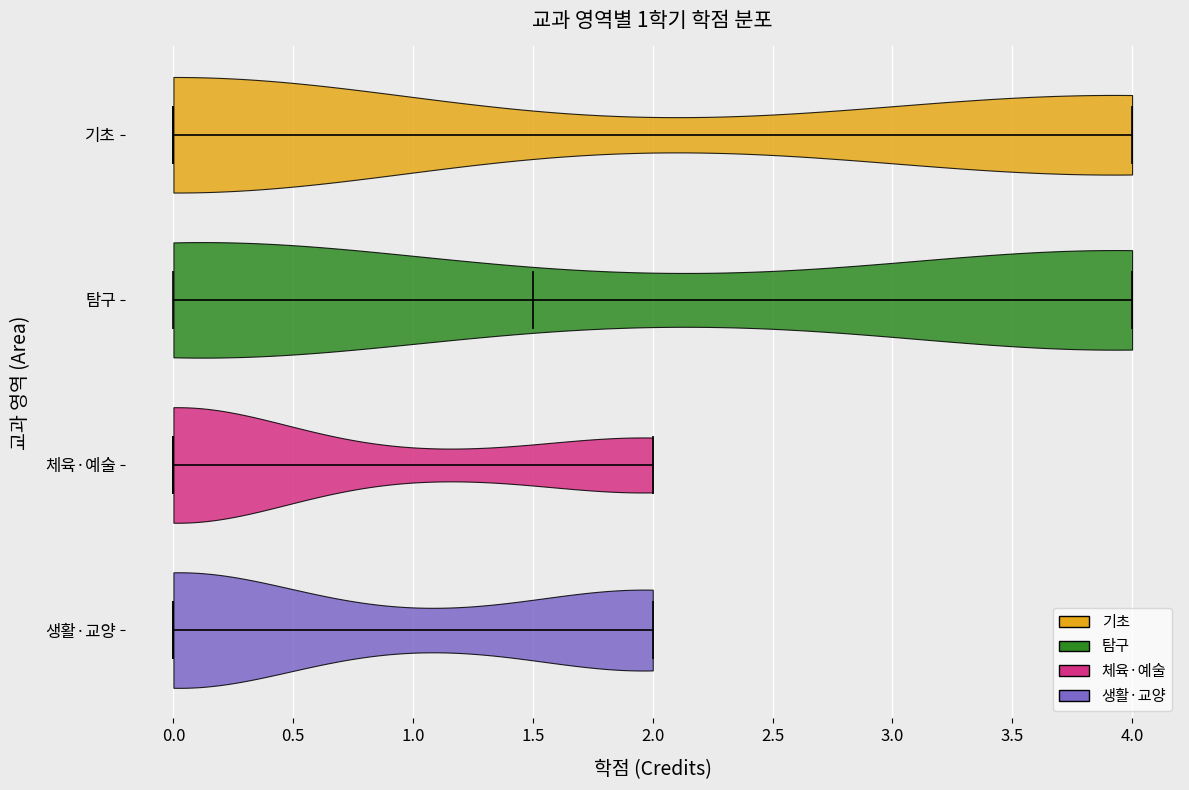

Reading bottom to top, read every violin against the x-axis: where its median line is, and the lowest and highest points it reaches. The values are not printed on the chart, so give them approximately, as read against the axis.

생활·교양: median line 0.0, lowest point 0.0, highest point 2.0
체육·예술: median line 0.0, lowest point 0.0, highest point 2.0
탐구: median line 1.5, lowest point 0.0, highest point 4.0
기초: median line 0.0, lowest point 0.0, highest point 4.0